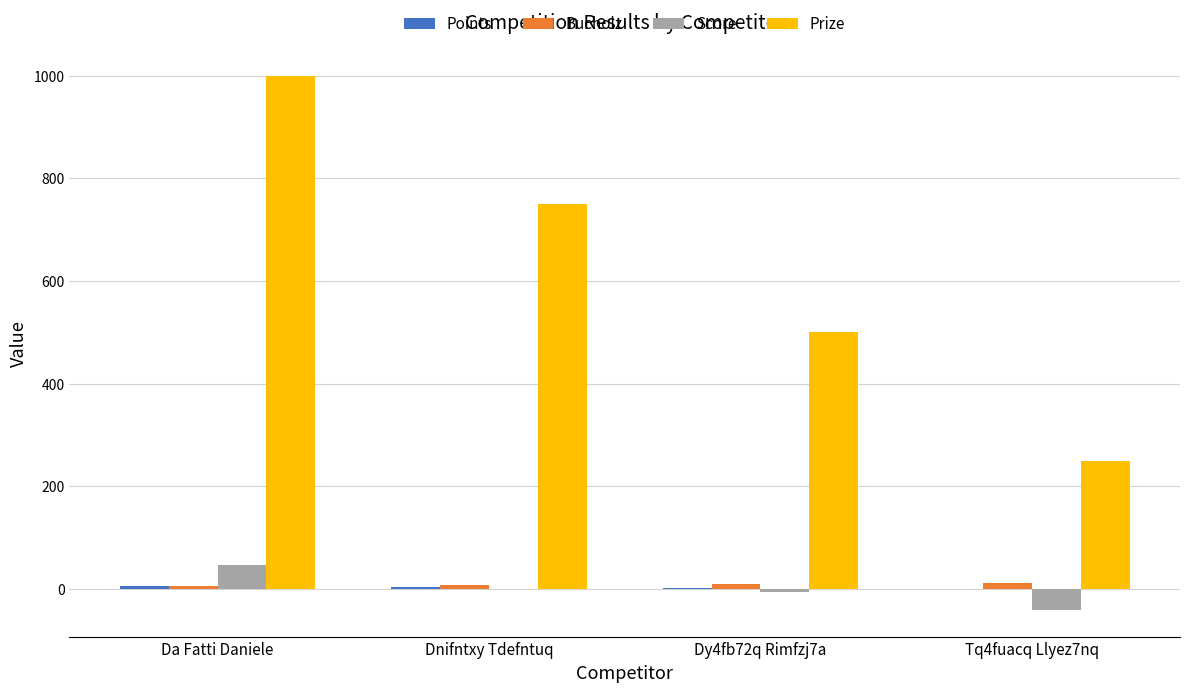

The value of Score at Tq4fuacq Llyez7nq is -41. True or false?

True